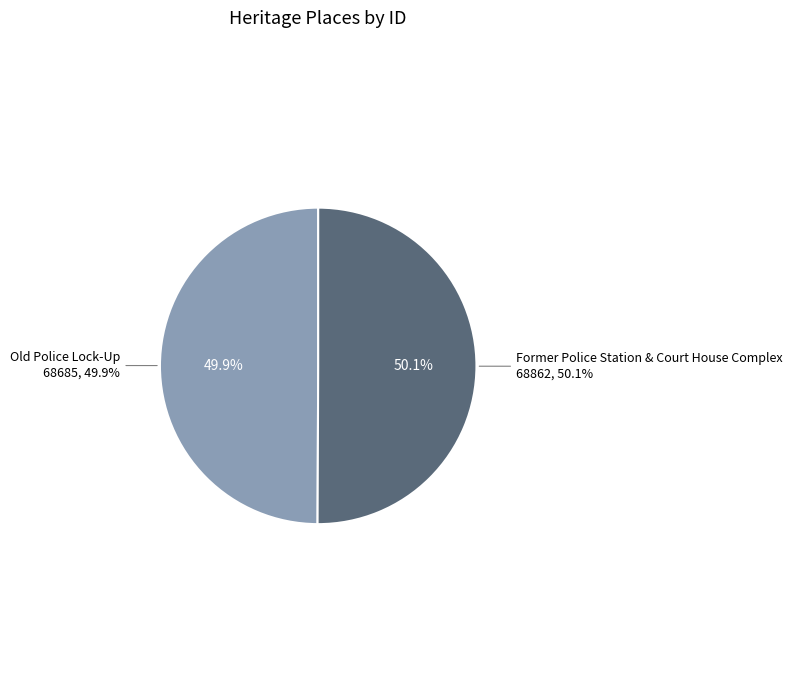

To the nearest percent, what is the combined percentage of Old Police Lock-Up and Former Police Station & Court House Complex?

100%